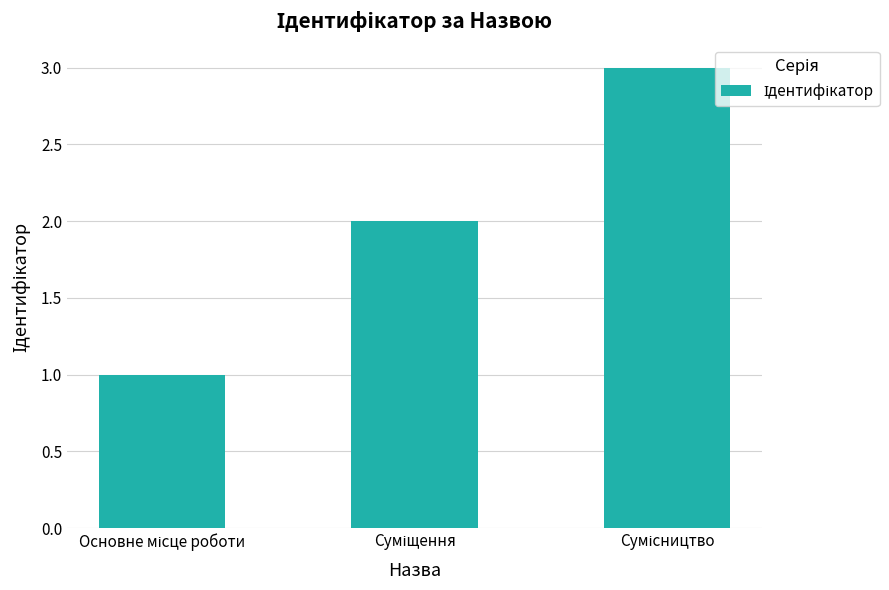

Reading left to right, list all the values displayed in this chart.

1	2	3